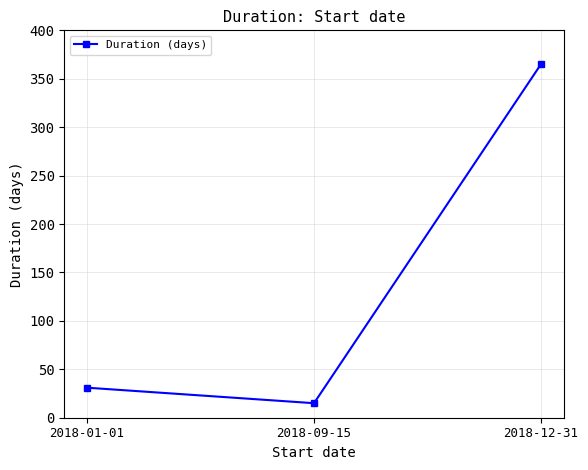

Is it true that the value at 2018-01-01 is 31?

True